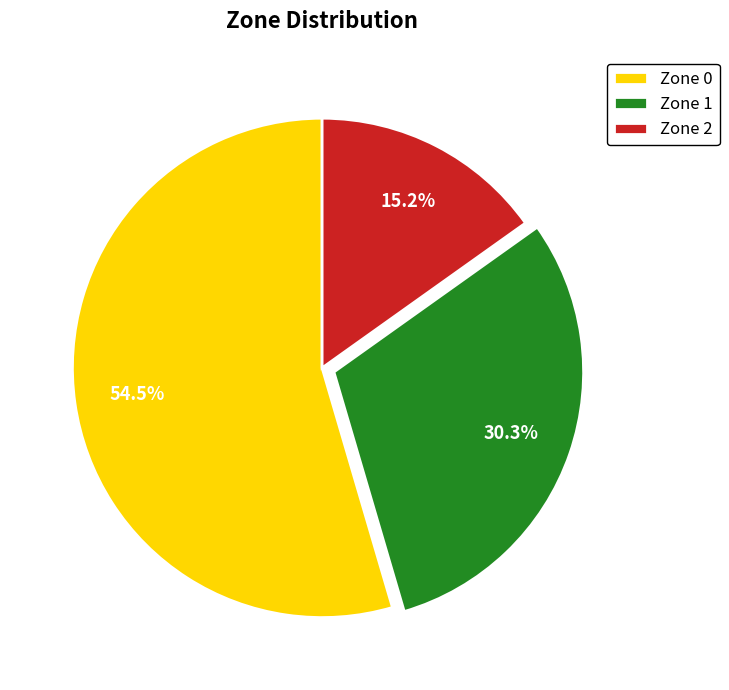

Between Zone 0 and Zone 1, which is larger?

Zone 0